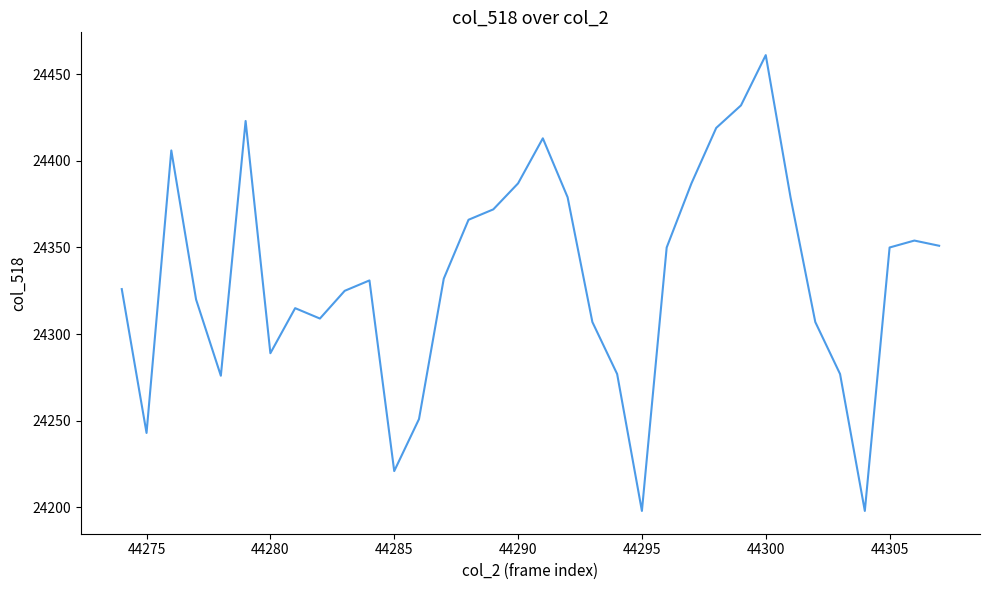

What is the maximum value shown in the chart?

24461